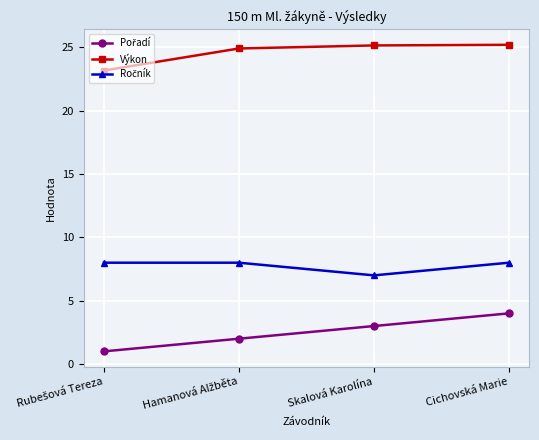

What is the label of the 2nd point from the right?

Skalová Karolína